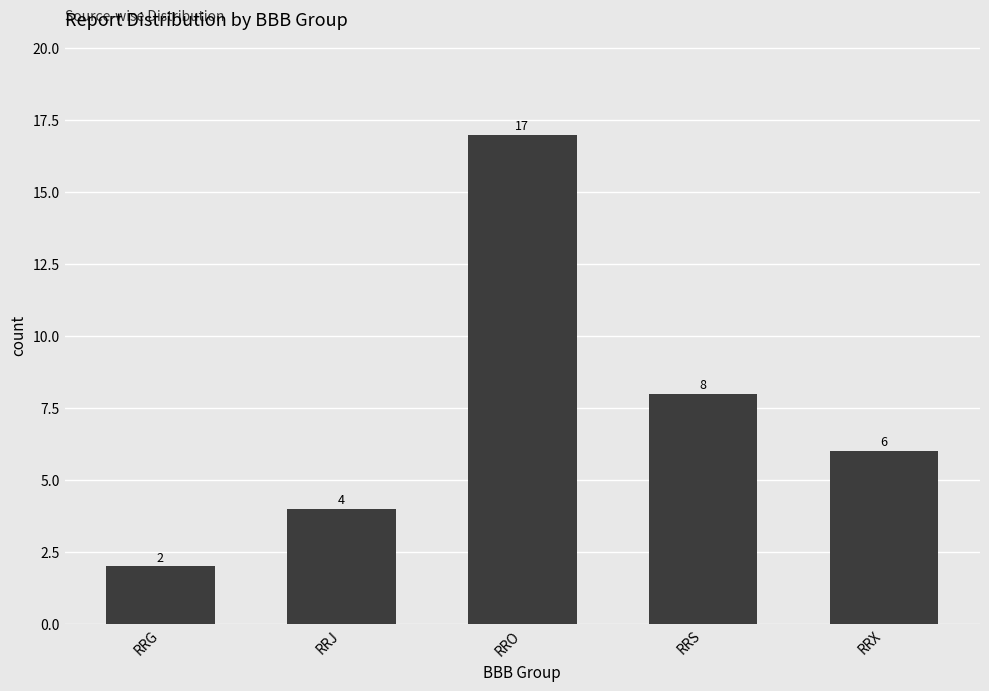

Count the values in the range 4 to 8.

3